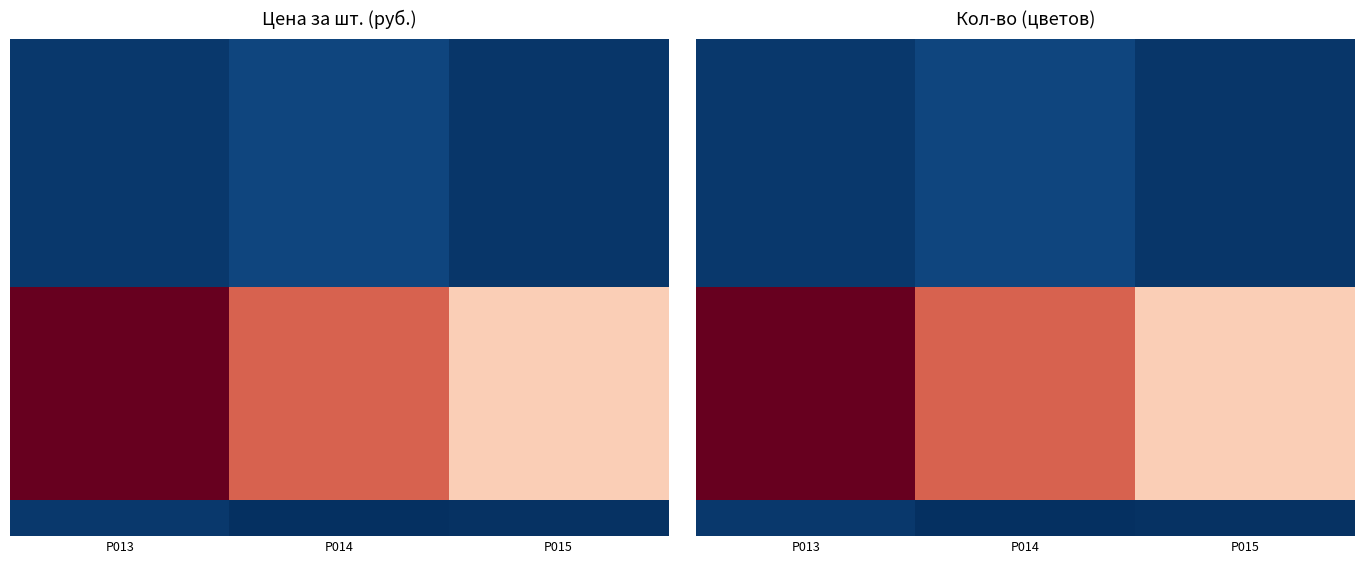

Between Р015 and Р013, which is larger?

Р013